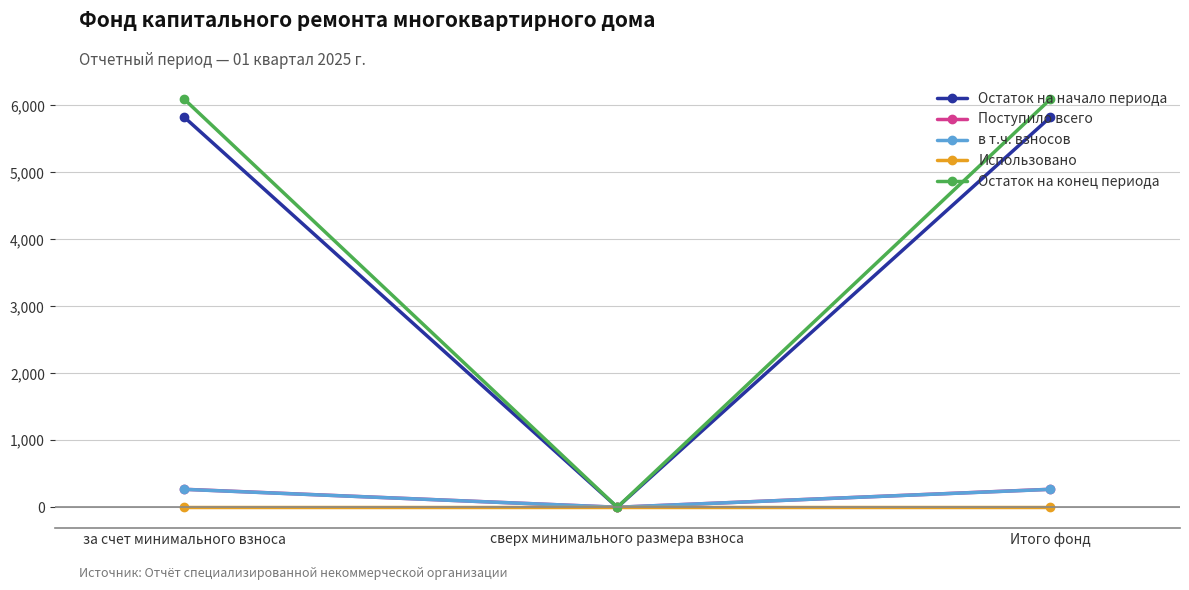

What are all the series names shown in the legend?

Остаток на начало периода, Поступило всего, в т.ч. взносов, Использовано, Остаток на конец периода